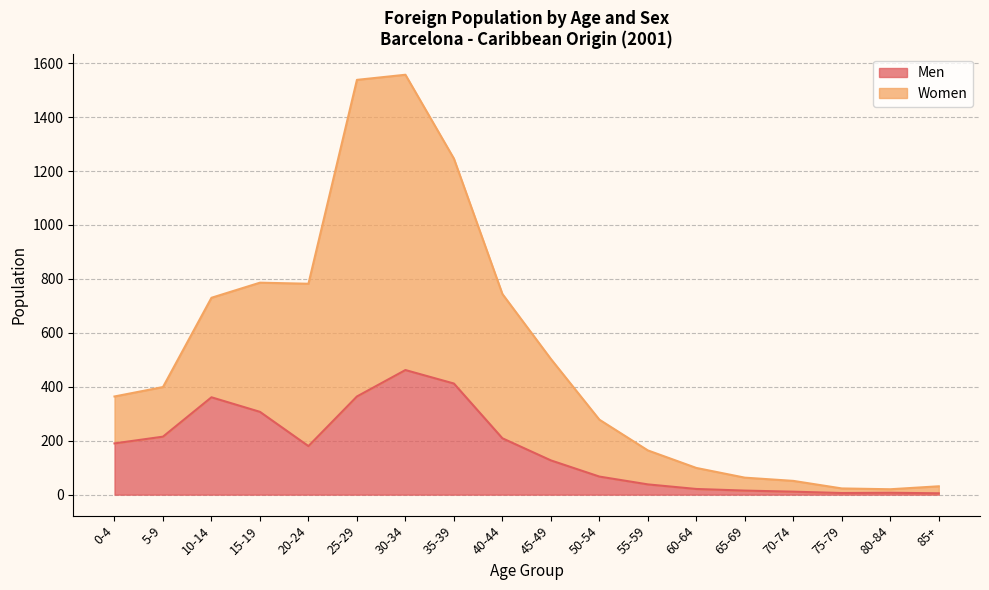

List the labels in order of Men value, smallest first.

85+, 75-79, 80-84, 70-74, 65-69, 60-64, 55-59, 50-54, 45-49, 20-24, 0-4, 40-44, 5-9, 15-19, 10-14, 25-29, 35-39, 30-34